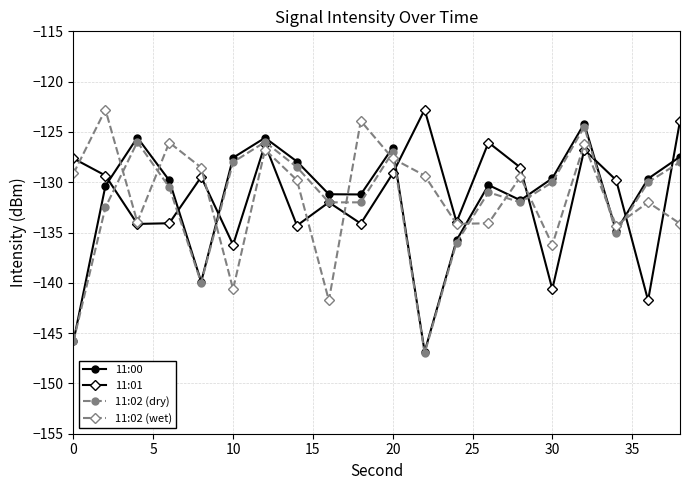

How many series are shown in this chart?

4